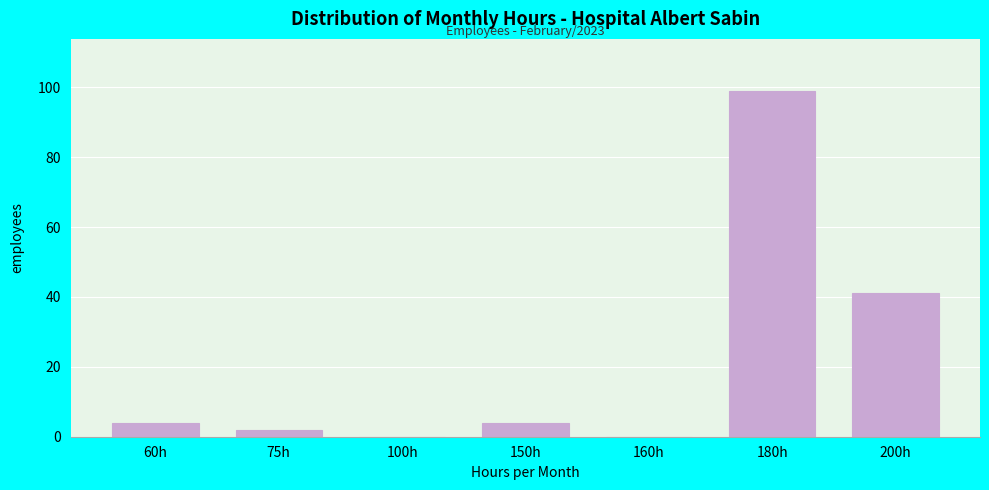

Reading left to right, what are all the values shown in this chart?

60h=4	75h=2	100h=0	150h=4	160h=0	180h=99	200h=41